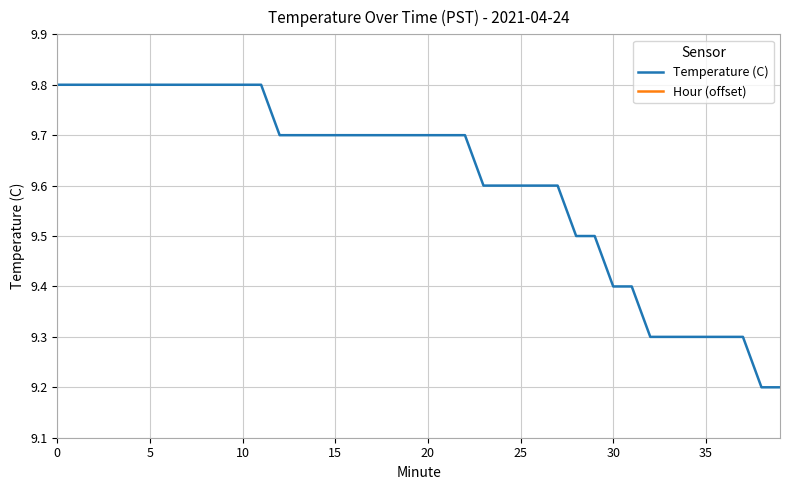

Is the value of Hour (offset) at 30 greater than the value of Temperature (C) at 23?

No